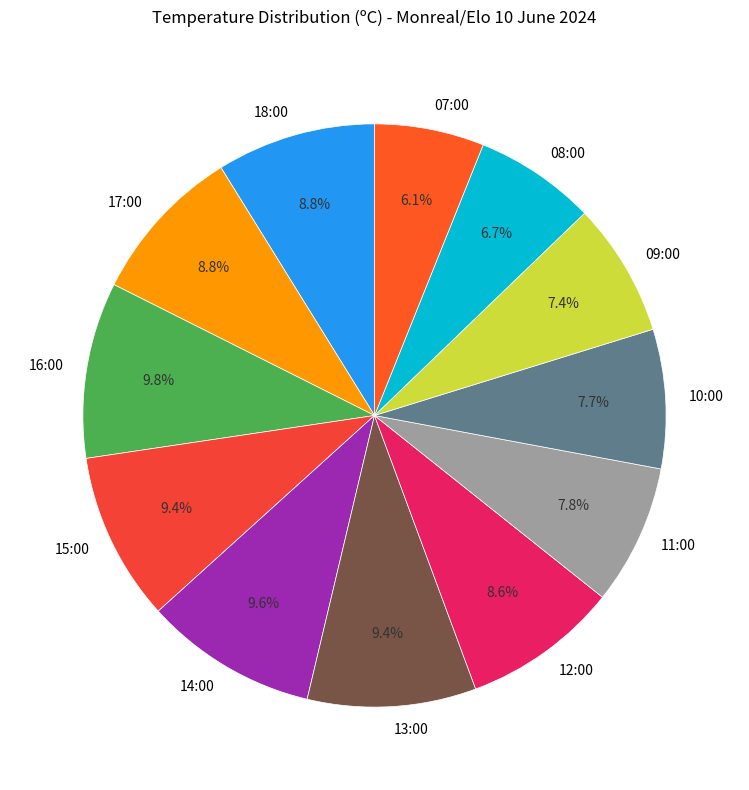

What percentage is the 09:00 slice, to the nearest percent?

7%